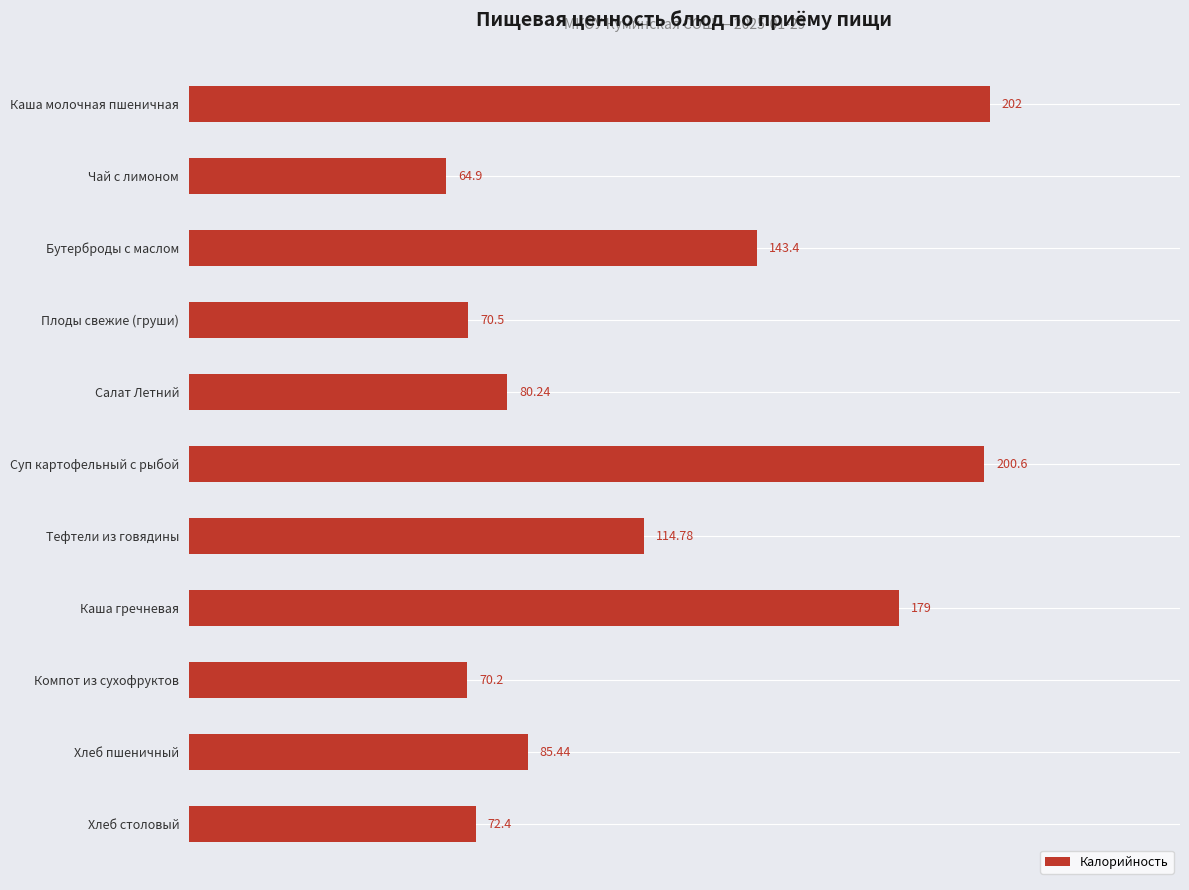

Rank the categories by value from highest to lowest.

Каша молочная пшеничная, Суп картофельный с рыбой, Каша гречневая, Бутерброды с маслом, Тефтели из говядины, Хлеб пшеничный, Салат Летний, Хлеб столовый, Плоды свежие (груши), Компот из сухофруктов, Чай с лимоном